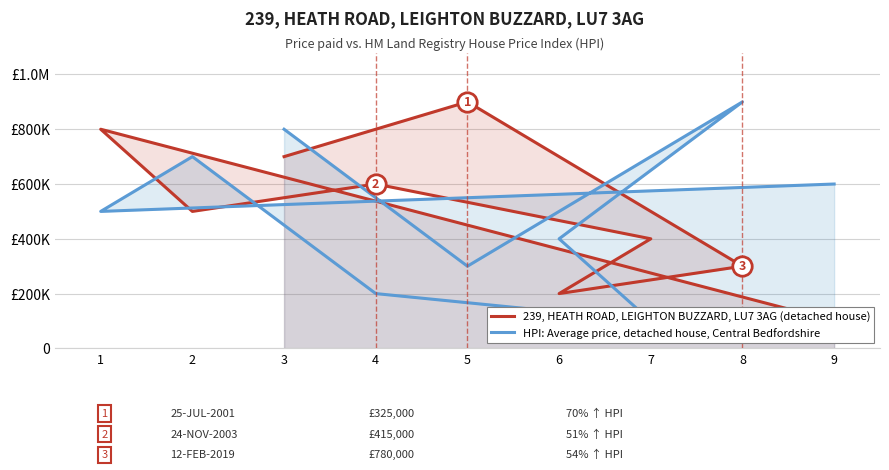

At how many categories does at least one series exceed 270841?

9